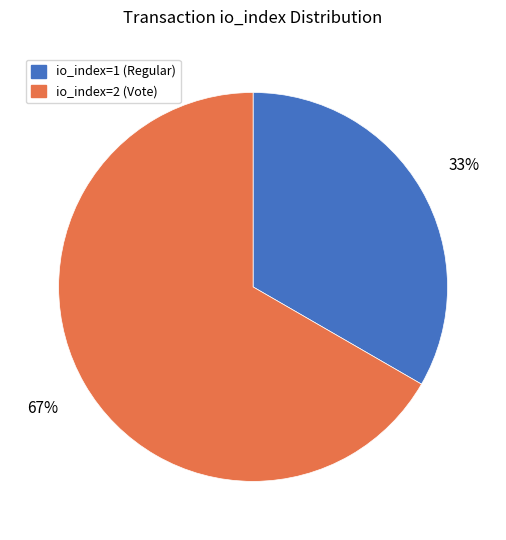

The io_index=2 (Vote) slice represents 67% of the pie. True or false?

True